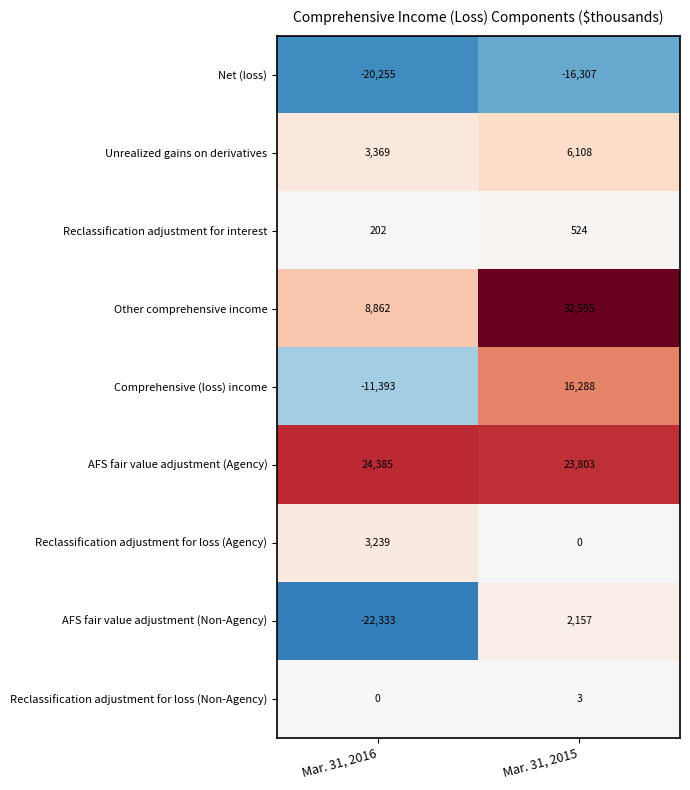

Reading right to left, transcribe all the data shown in this chart.

Net (loss): Mar. 31, 2015=-16307	Mar. 31, 2016=-20255
Unrealized gains on derivatives: Mar. 31, 2015=6108	Mar. 31, 2016=3369
Reclassification adjustment for interest: Mar. 31, 2015=524	Mar. 31, 2016=202
Other comprehensive income: Mar. 31, 2015=32595	Mar. 31, 2016=8862
Comprehensive (loss) income: Mar. 31, 2015=16288	Mar. 31, 2016=-11393
AFS fair value adjustment (Agency): Mar. 31, 2015=23803	Mar. 31, 2016=24385
Reclassification adjustment for loss (Agency): Mar. 31, 2015=0	Mar. 31, 2016=3239
AFS fair value adjustment (Non-Agency): Mar. 31, 2015=2157	Mar. 31, 2016=-22333
Reclassification adjustment for loss (Non-Agency): Mar. 31, 2015=3	Mar. 31, 2016=0